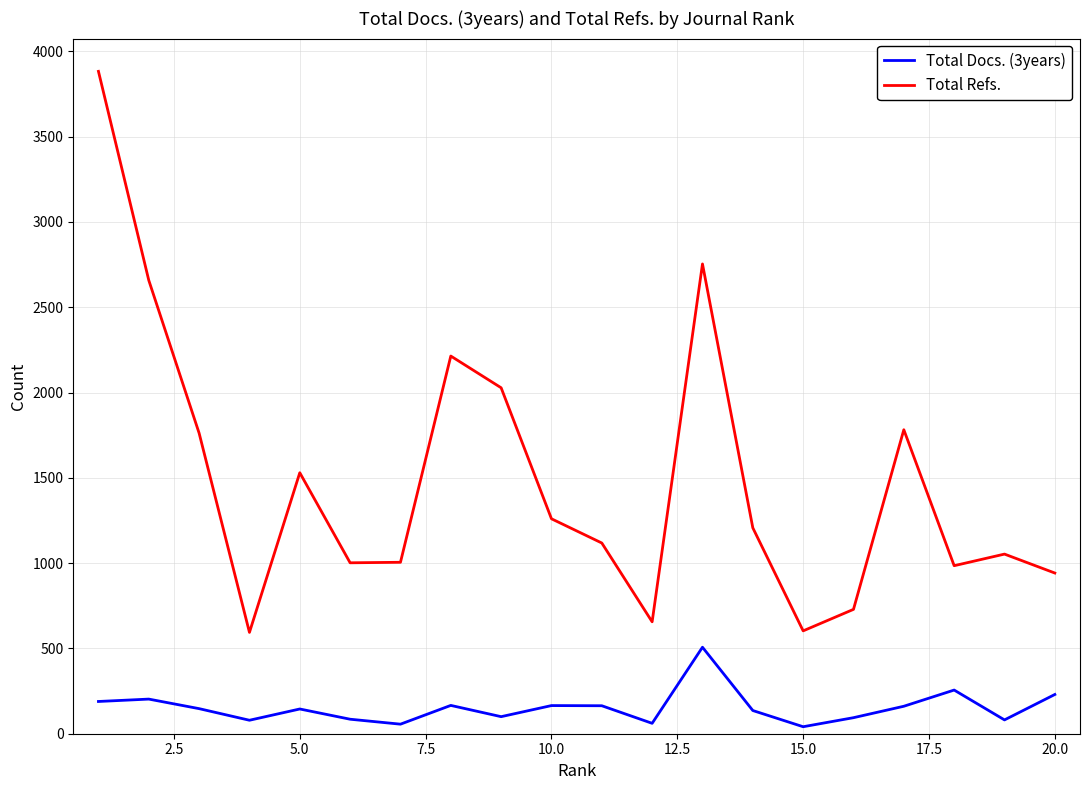

How many categories are shown in the chart?

20